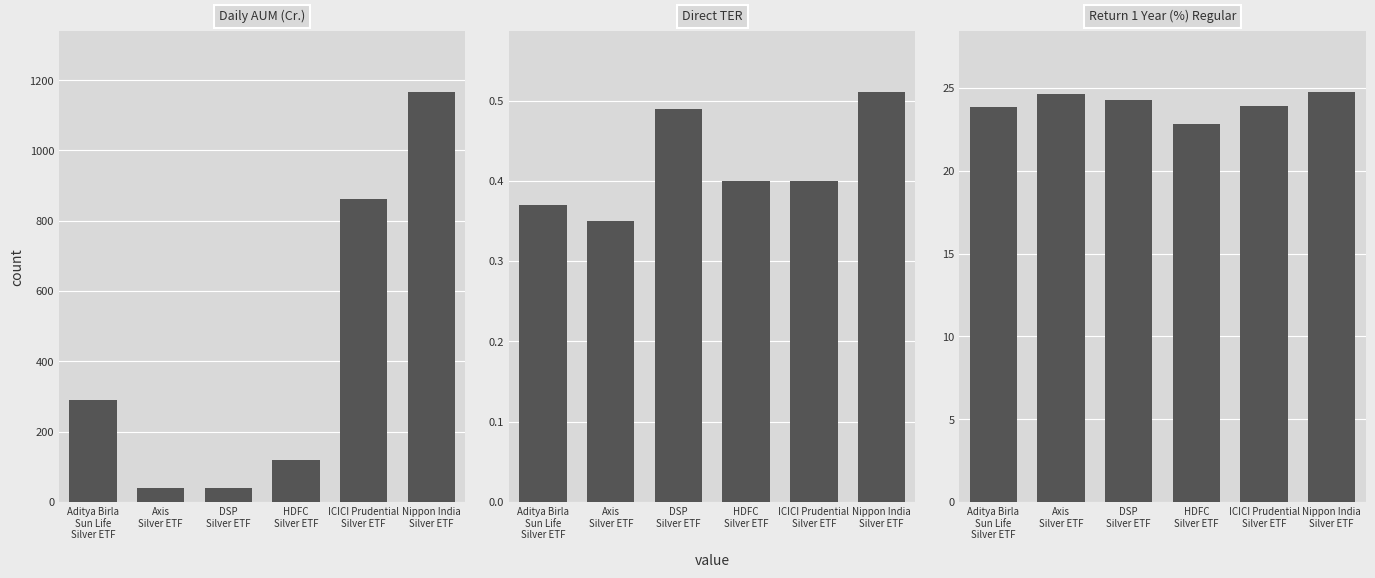

Reading left to right, what are all the values shown in this chart?

Daily AUM (Cr.): Aditya Birla
Sun Life
Silver ETF=291.1	Axis
Silver ETF=40.0	DSP
Silver ETF=39.8	HDFC
Silver ETF=119.0	ICICI Prudential
Silver ETF=861.3	Nippon India
Silver ETF=1165.0
Direct TER: Aditya Birla
Sun Life
Silver ETF=0.4	Axis
Silver ETF=0.3	DSP
Silver ETF=0.5	HDFC
Silver ETF=0.4	ICICI Prudential
Silver ETF=0.4	Nippon India
Silver ETF=0.5
Return 1 Year (%) Regular: Aditya Birla
Sun Life
Silver ETF=23.8	Axis
Silver ETF=24.6	DSP
Silver ETF=24.3	HDFC
Silver ETF=22.8	ICICI Prudential
Silver ETF=23.9	Nippon India
Silver ETF=24.7